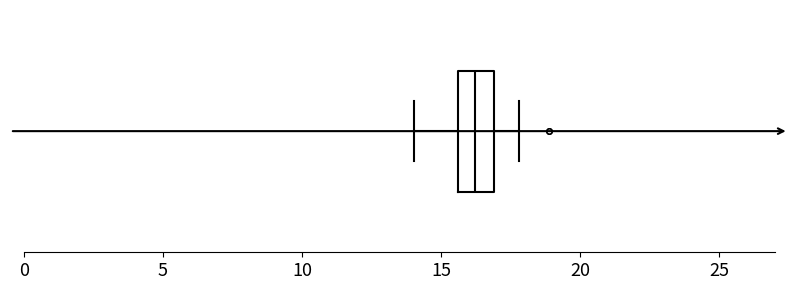

Transcribe this box plot: give where the median line is, the range the box spans, and where the two whiskers end, as read against the x-axis. The values are not printed on the chart, so give them approximately, as read against the axis.

median 16.0, box 15.5 to 17.0, whiskers 14.0 to 18.0